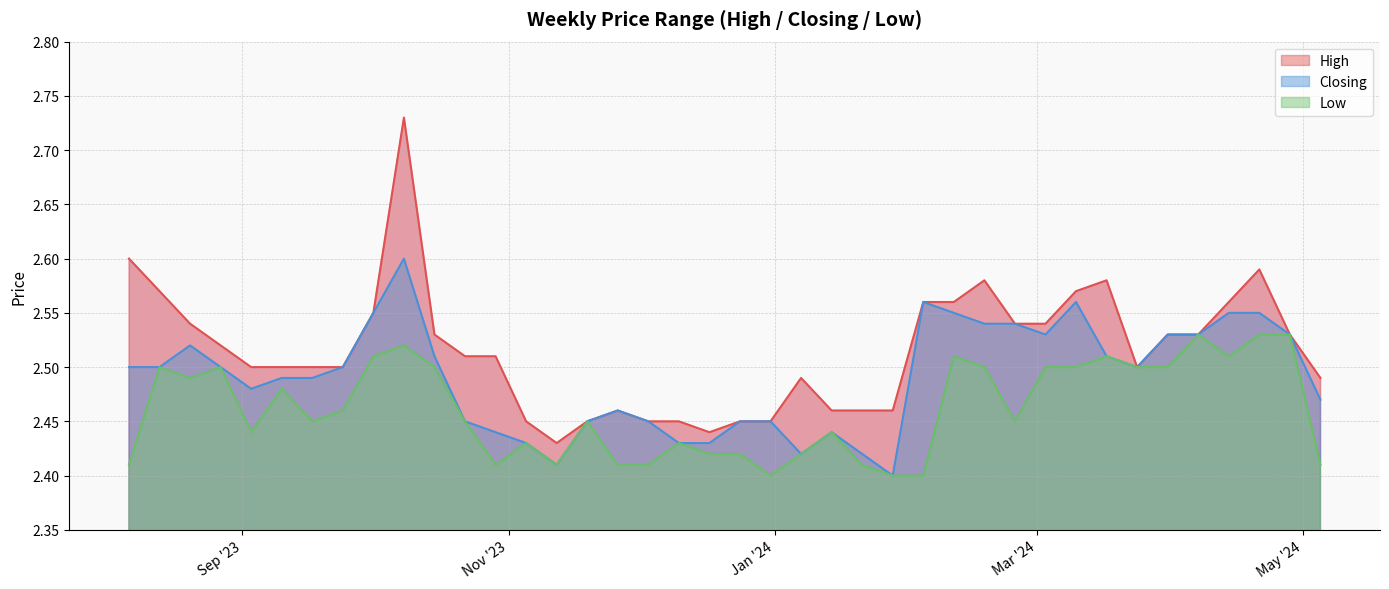

At how many categories does at least one series exceed 2?

40